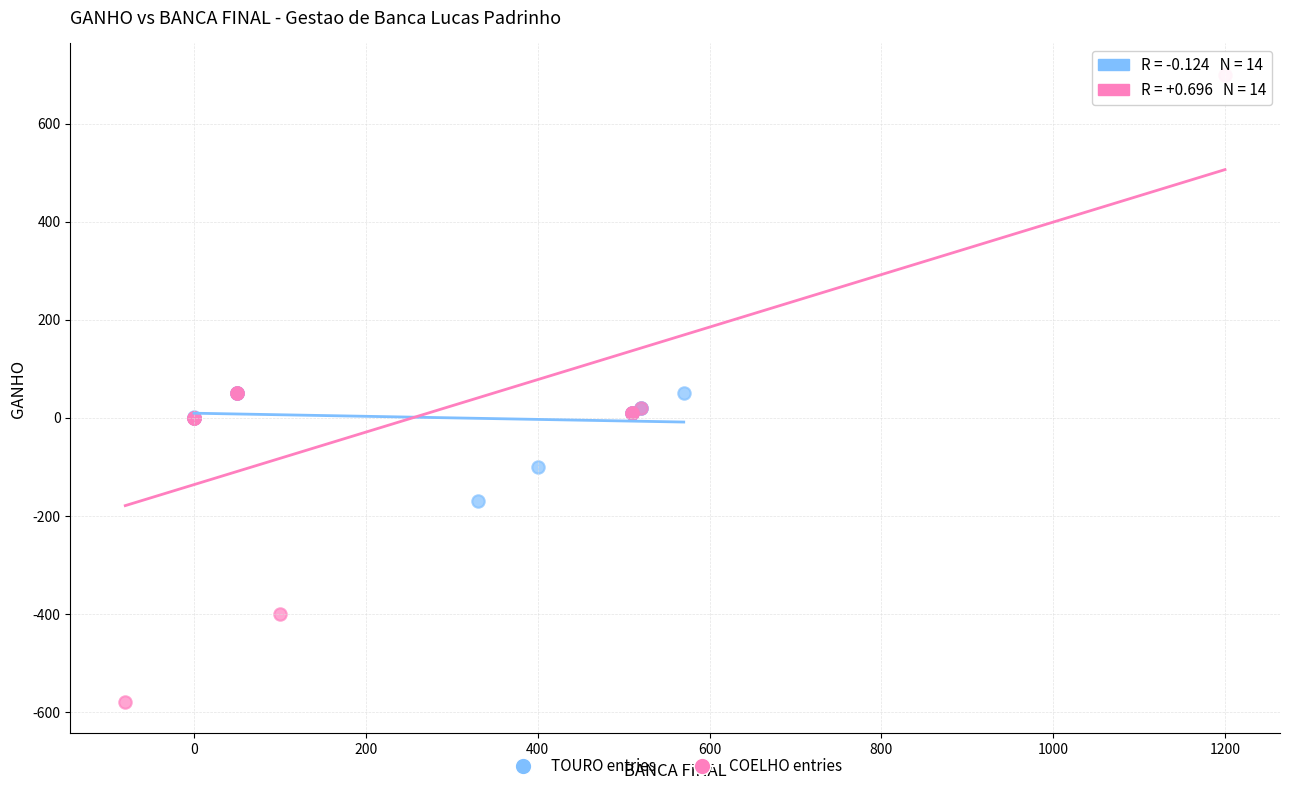

Which series has the largest Y range (max minus min)?

COELHO entries